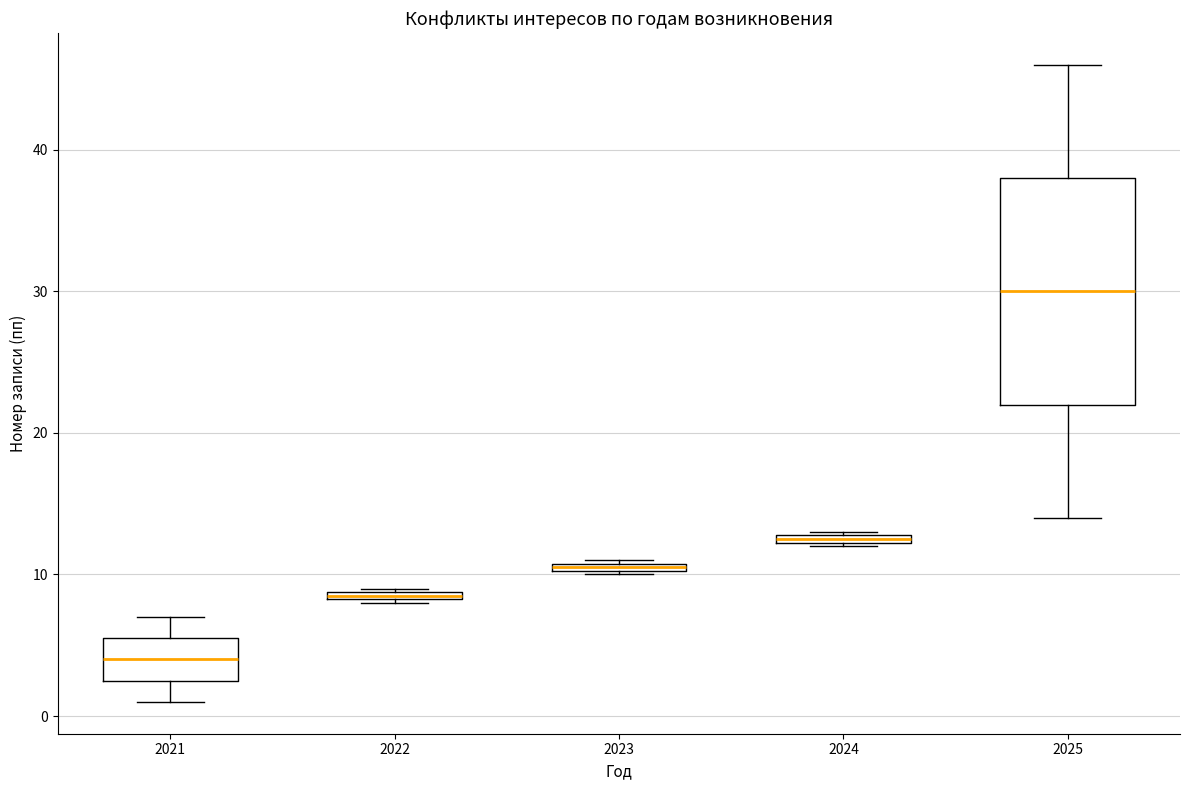

Comparing the boxes themselves (not the whiskers), which one is the tallest?

2025